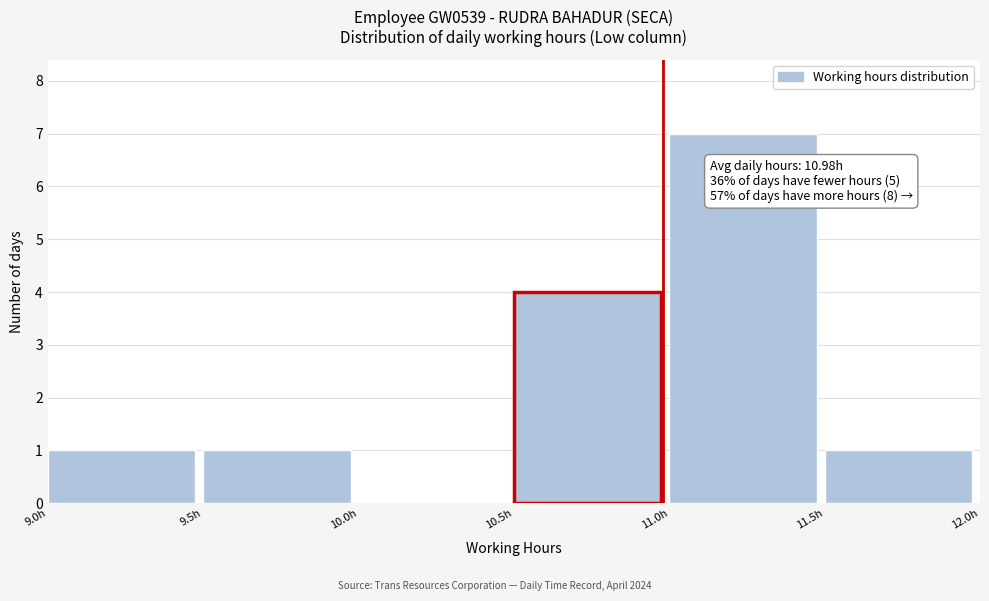

Over which range of the x-axis is the bar tallest?

11.0 to 11.5